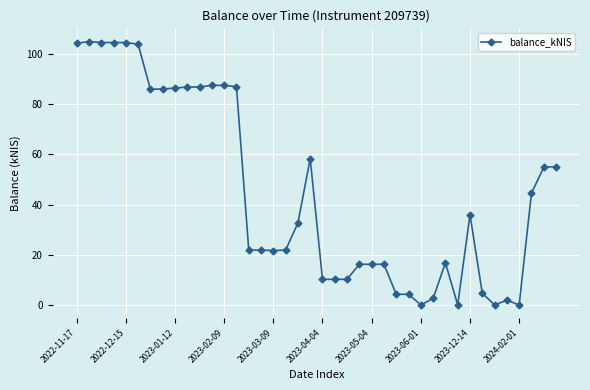

True or false: there are more than 0 points higher than both neighbors.

True